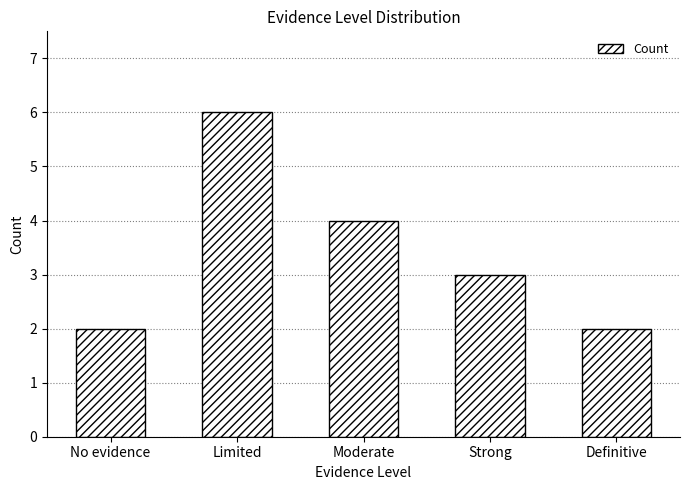

What is the change in value from Limited to Strong?

-3